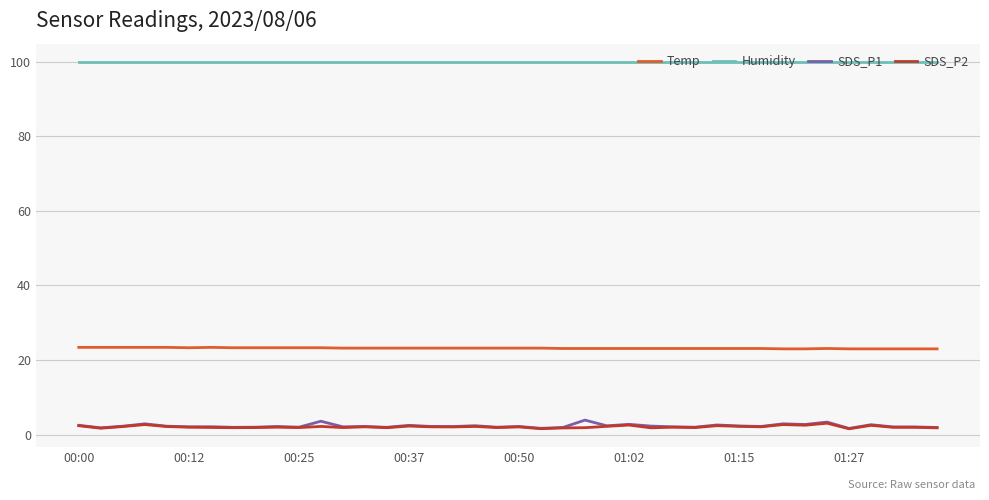

What are all the series names shown in the legend?

Temp, Humidity, SDS_P1, SDS_P2